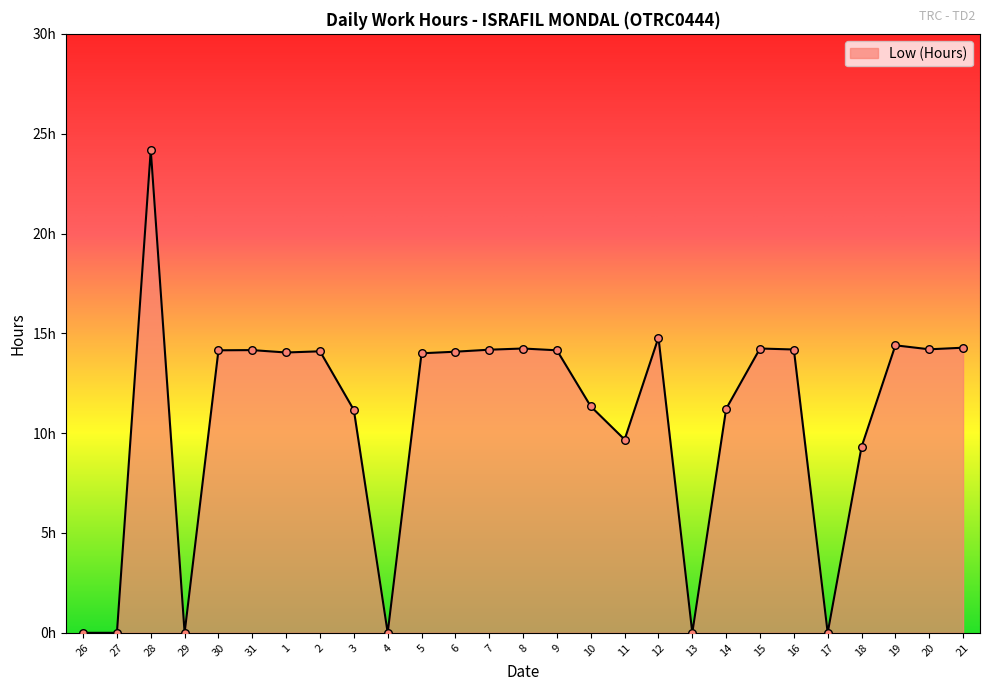

Which has a higher value, 21 or 3?

21